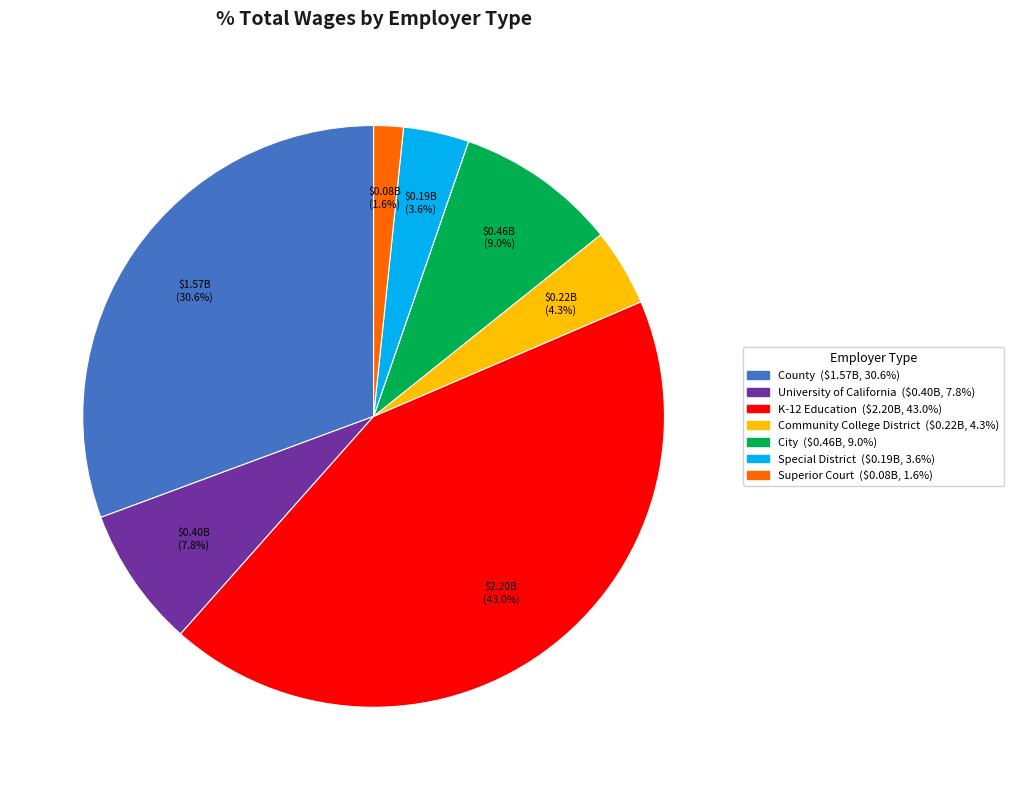

To the nearest percent, what is the combined percentage of K-12 Education and Special District?

47%